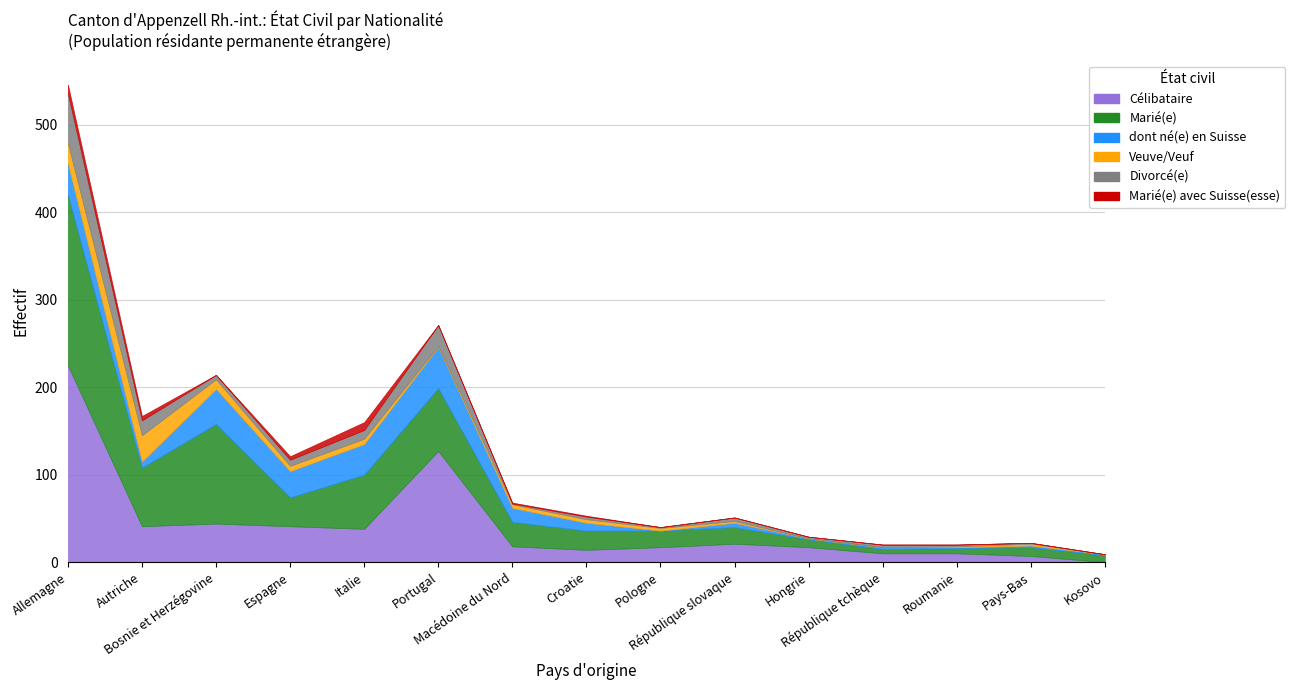

What is the label of the 14th point from the right?

Autriche